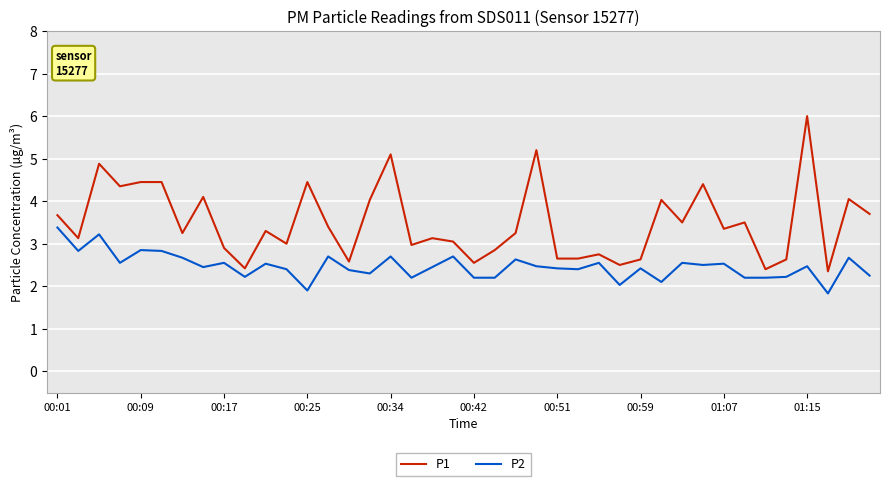

What is the greatest value displayed?

6.0